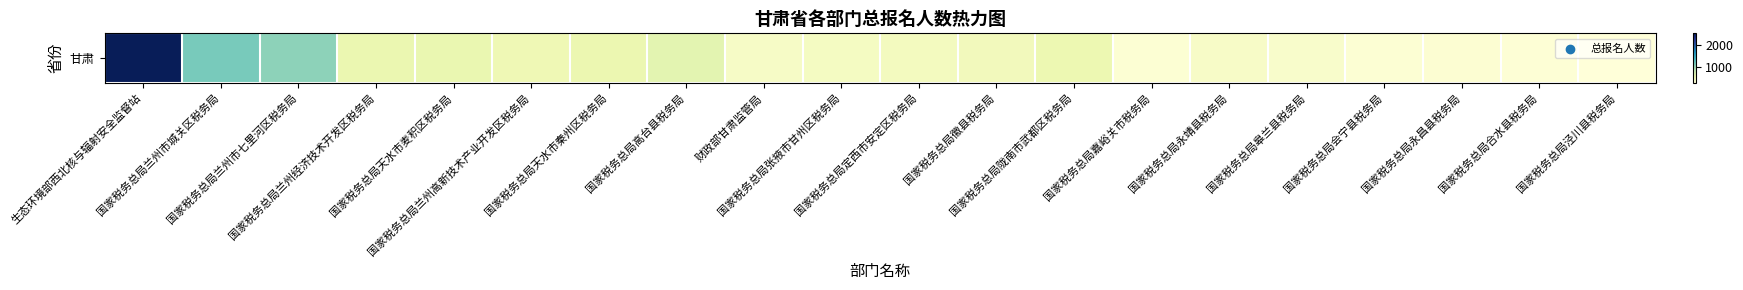

What is the change in value from 国家税务总局高台县税务局 to 国家税务总局定西市安定区税务局?

-173